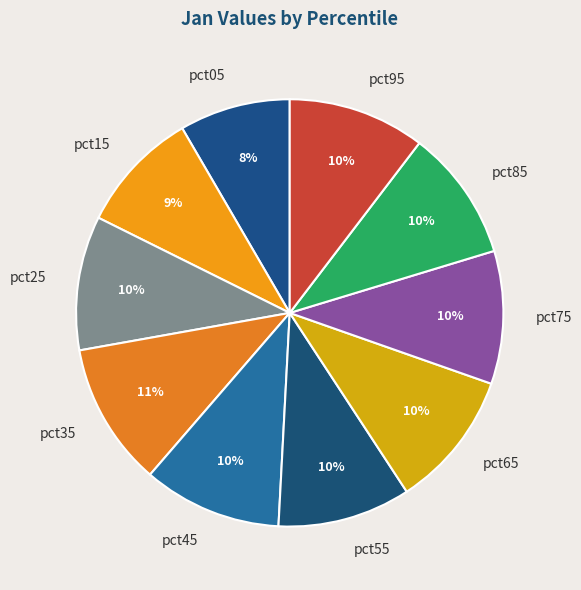

What is the smallest slice in the pie chart?

pct05